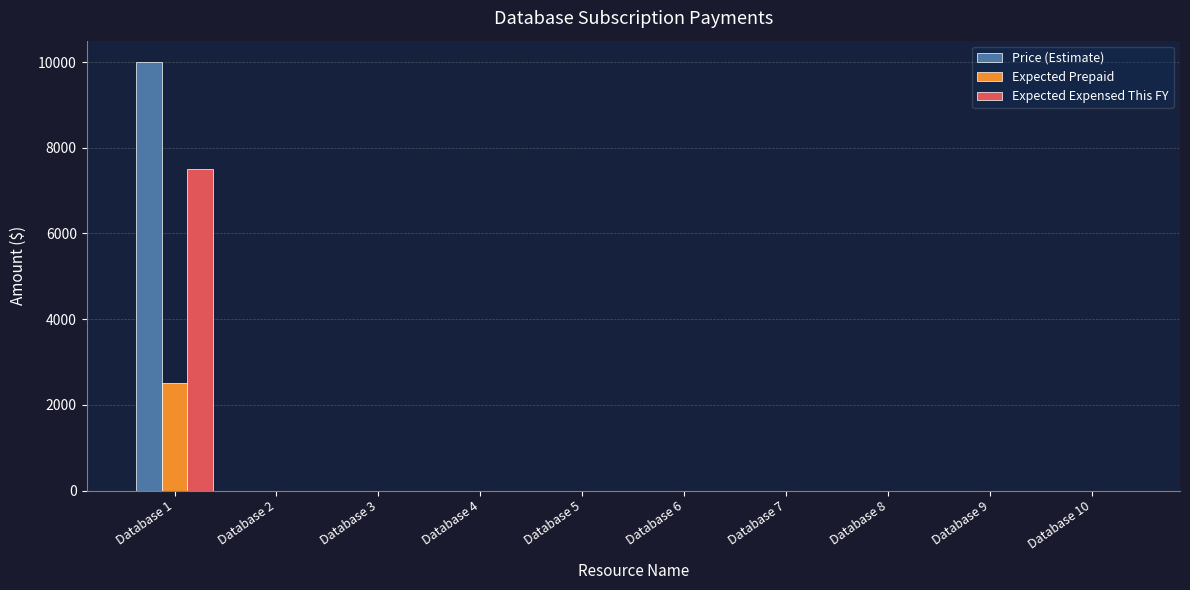

Between Database 1 and Database 7, which series saw the biggest shift?

Price (Estimate)